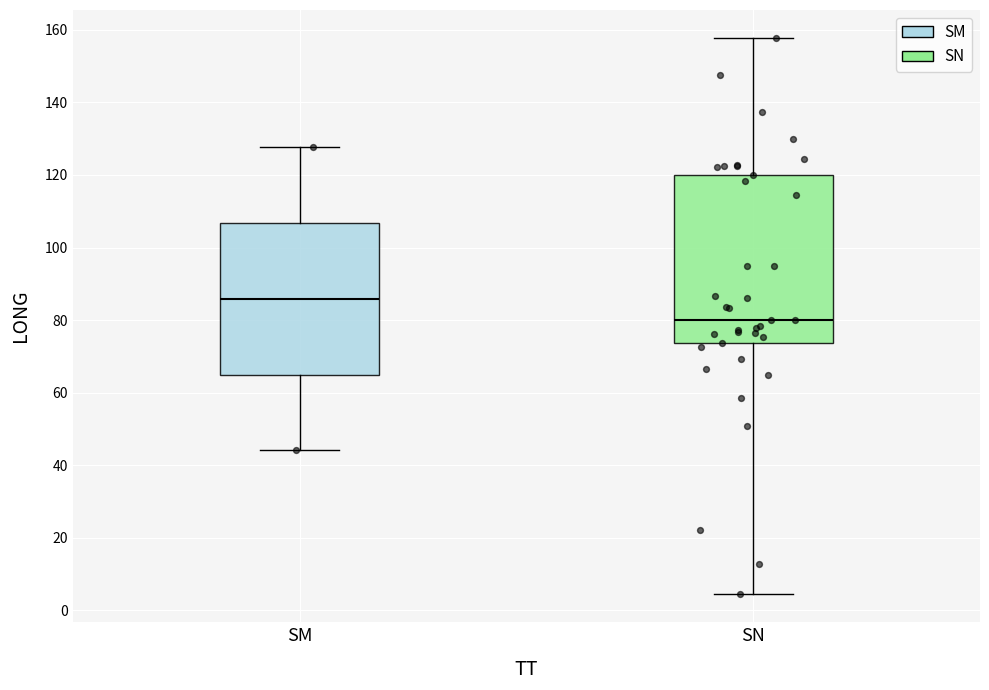

Reading left to right, transcribe this box plot: for each box, give where its median line is, the range the box spans, and where its two whiskers end, as read against the y-axis. The values are not printed on the chart, so give them approximately, as read against the axis.

SM: median 86, box 66 to 106, whiskers 44 to 128
SN: median 80, box 74 to 120, whiskers 4 to 158